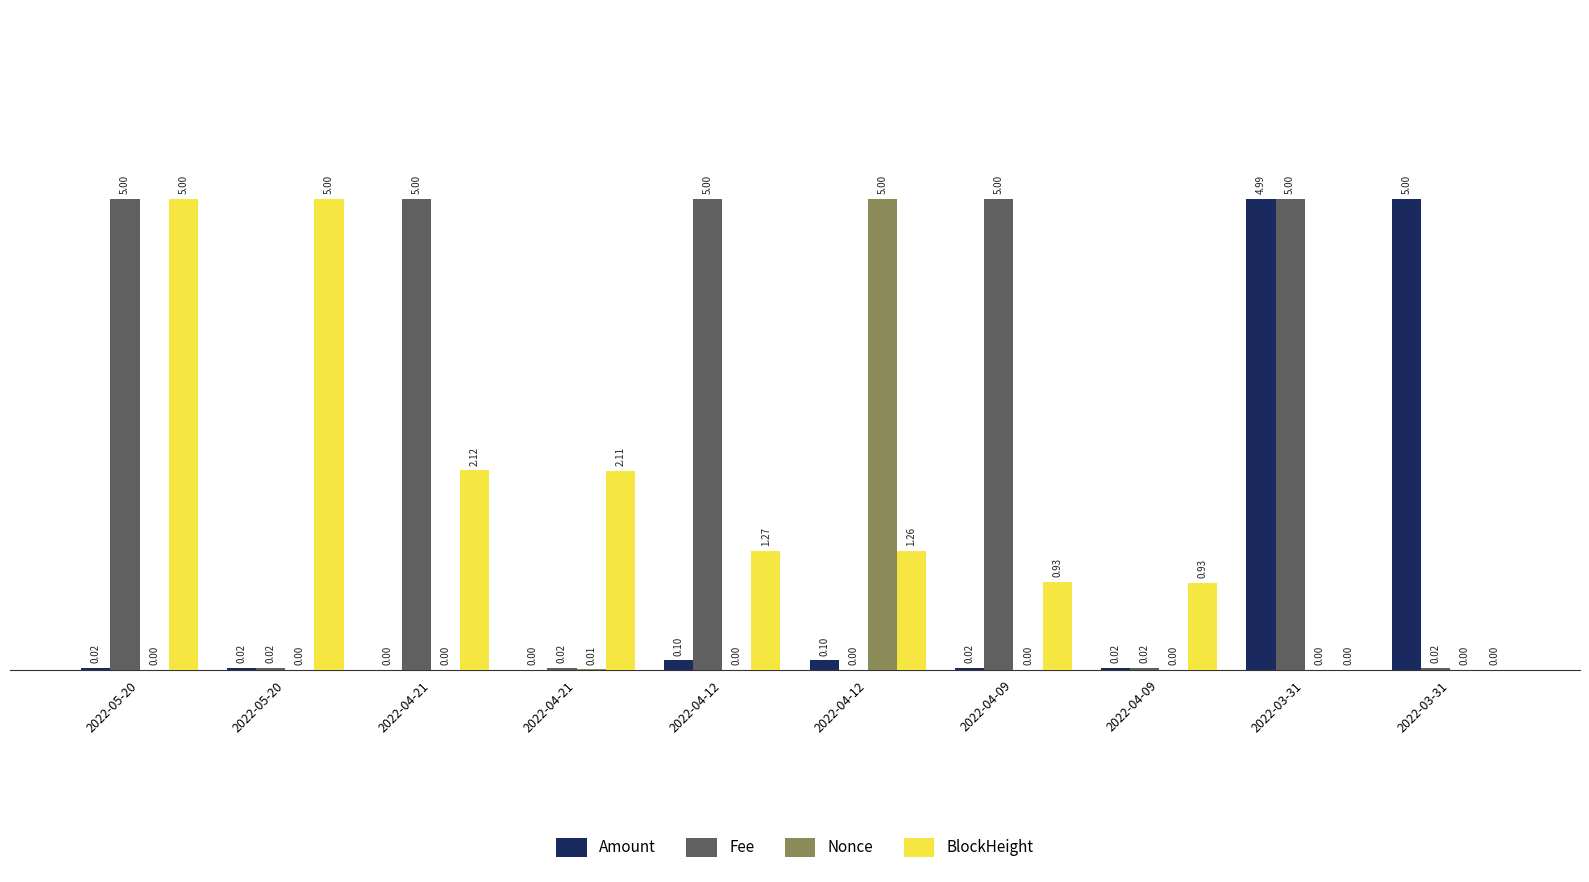

True or false: Nonce has a value of 0.0 at 2022-04-21.

False